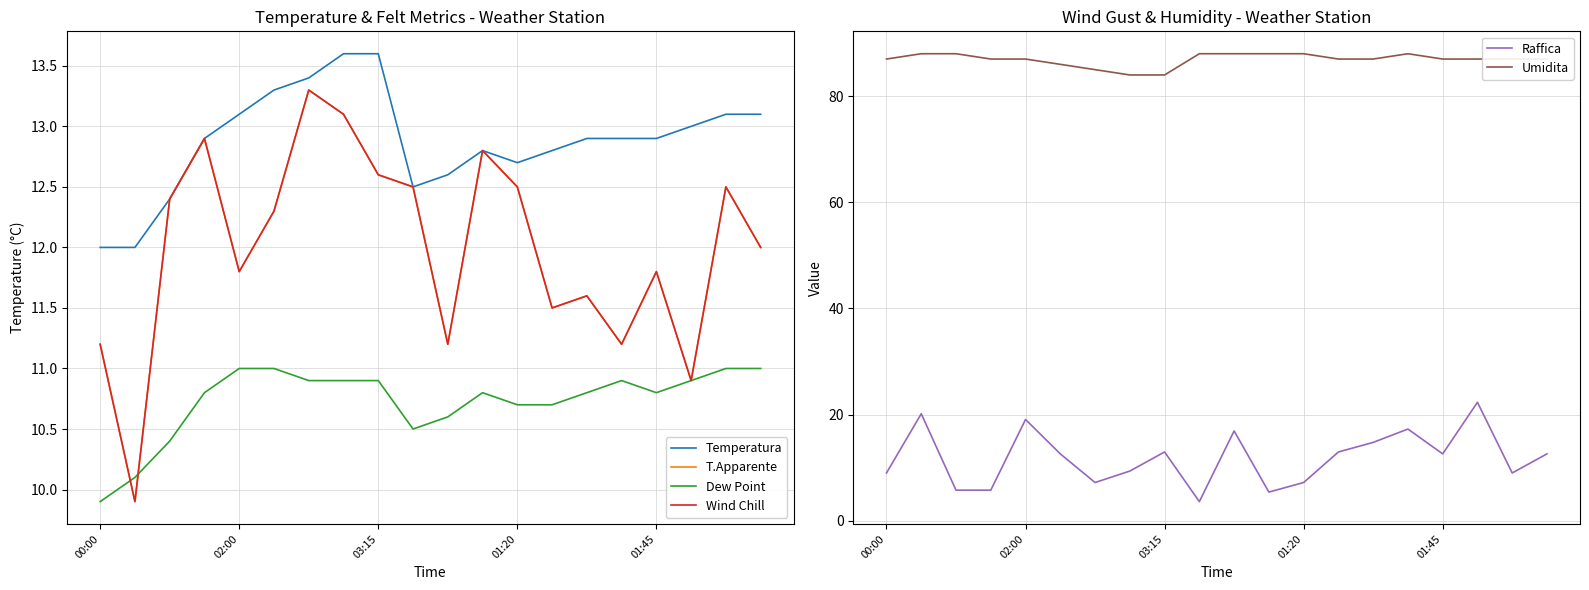

What is the difference between the Temperatura values at 9 and 10?

0.1